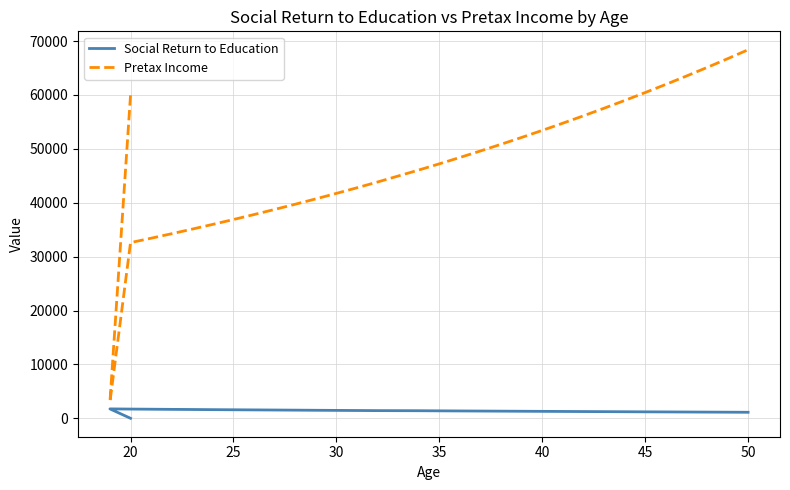

True or false: Pretax Income and Social Return to Education cross at least once.

False